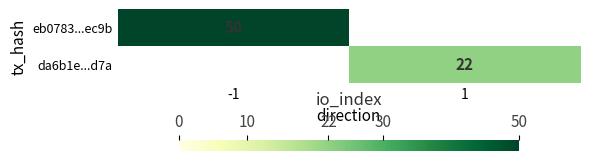

Is the value of da6b1e...d7a at 1 greater than the value of eb0783...ec9b at -1?

No